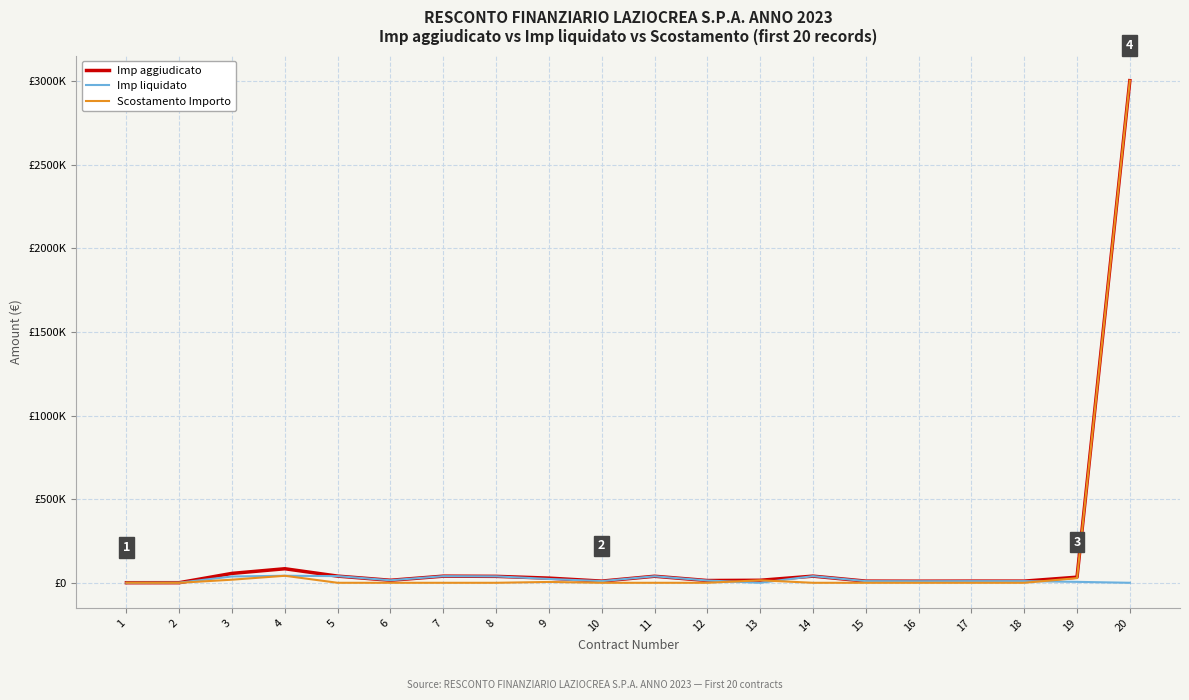

Is this an area chart (filled region under the line)?

No